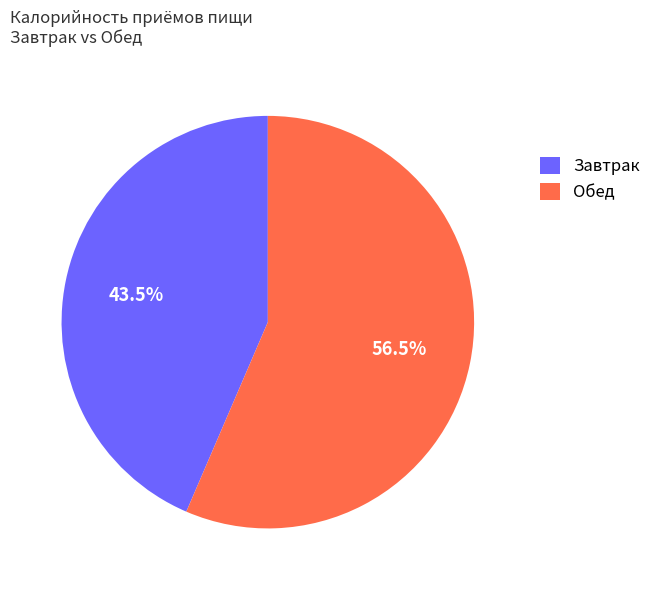

Rank the categories by value from lowest to highest.

Завтрак, Обед